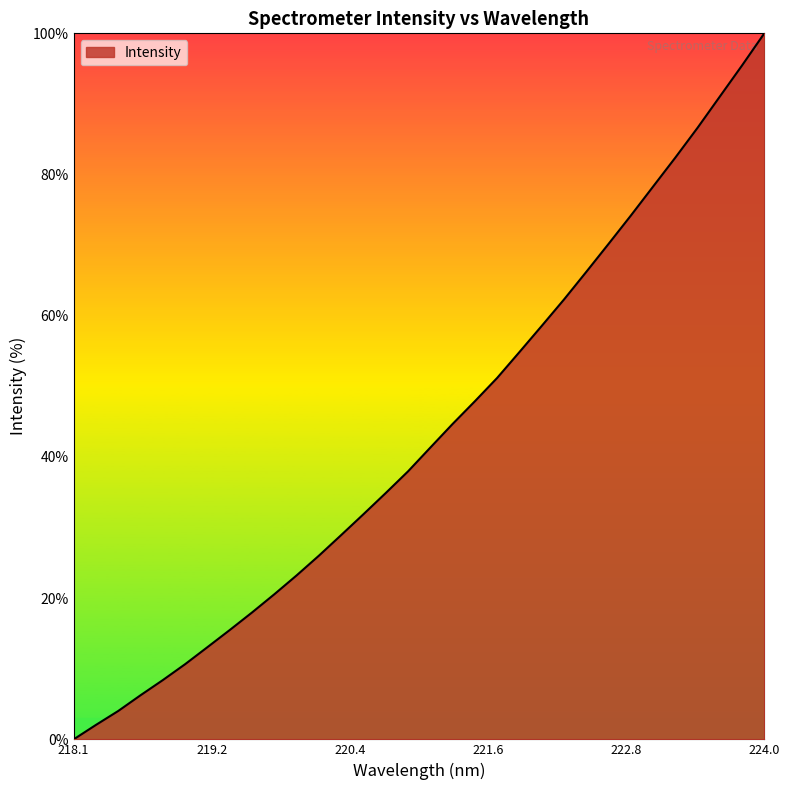

What is the sum of all values?

1386.5